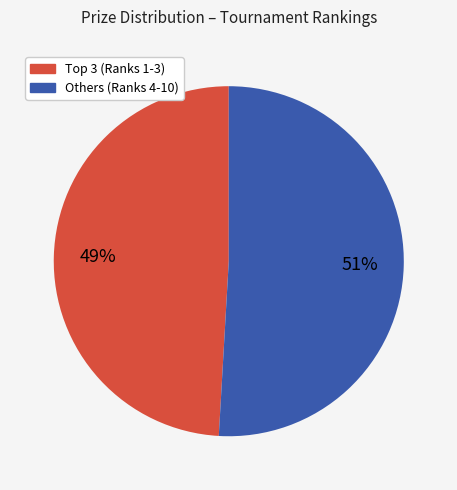

The Others (Ranks 4-10) slice represents 65% of the pie. True or false?

False